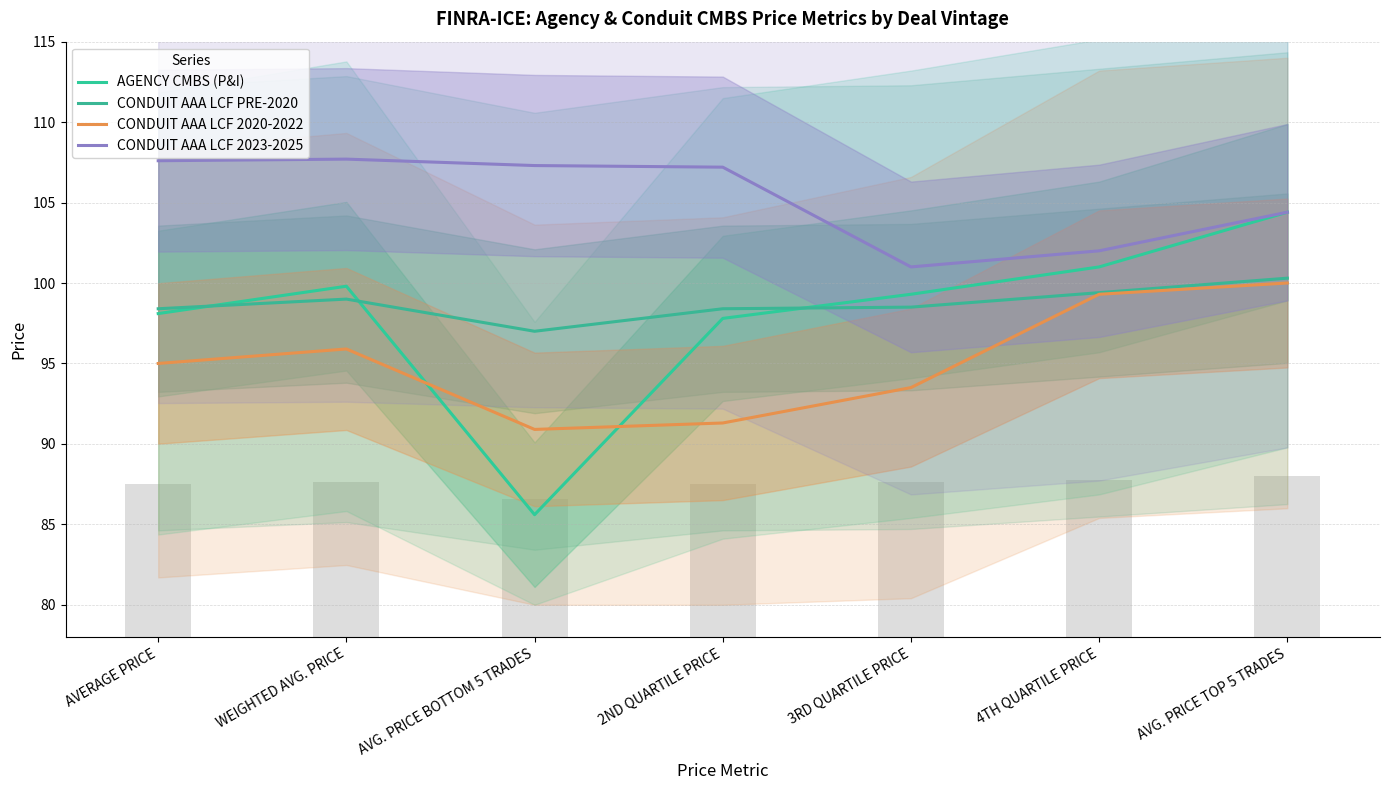

Between AVG. PRICE BOTTOM 5 TRADES and 3RD QUARTILE PRICE, which series saw the biggest shift?

AGENCY CMBS (P&I)